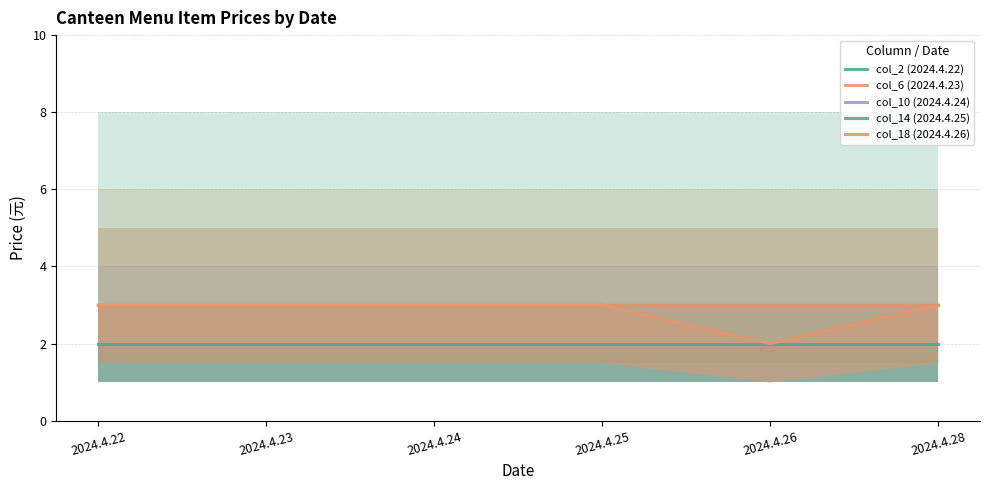

Which series has the largest range (max minus min)?

col_18 (2024.4.26)